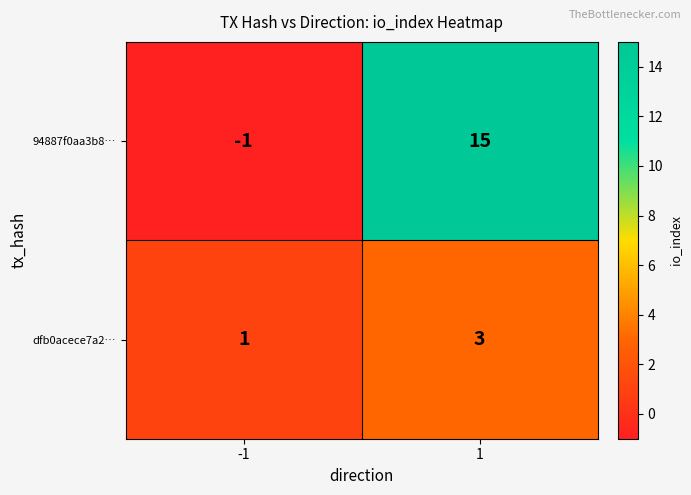

What is the highest value of the 94887f0aa3b8… series?

15